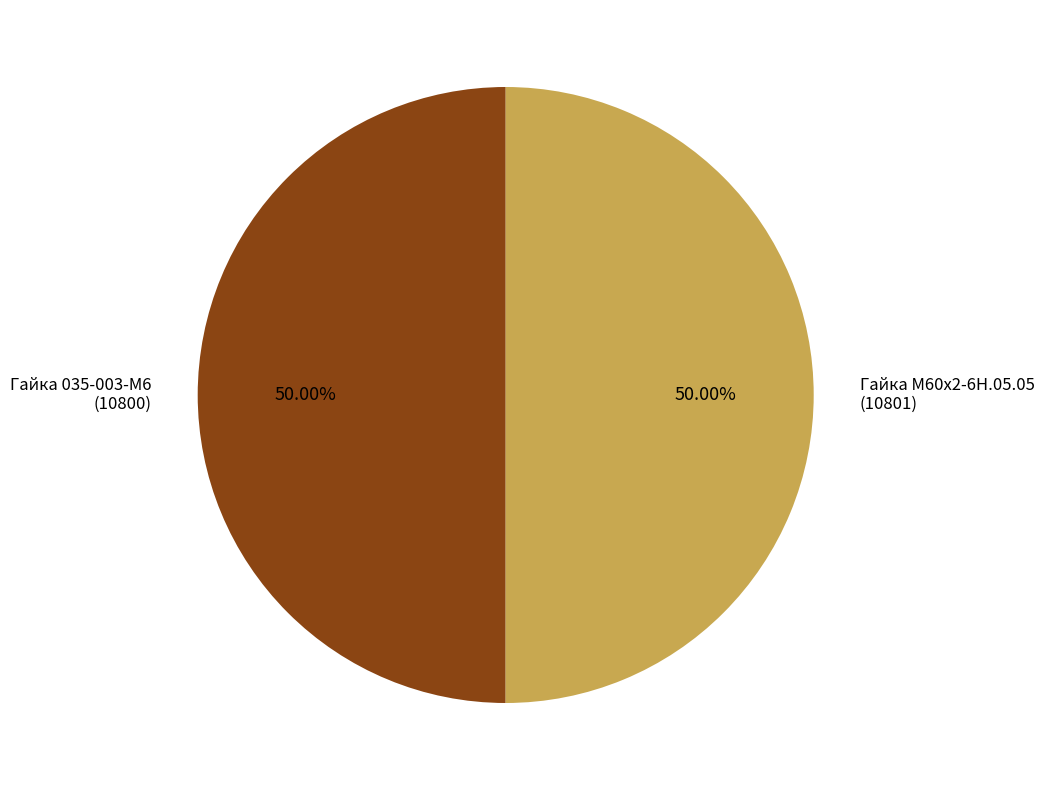

What is the ratio of the value at Гайка М60х2-6Н.05.05 to the value at Гайка 035-003-М6?

1.0